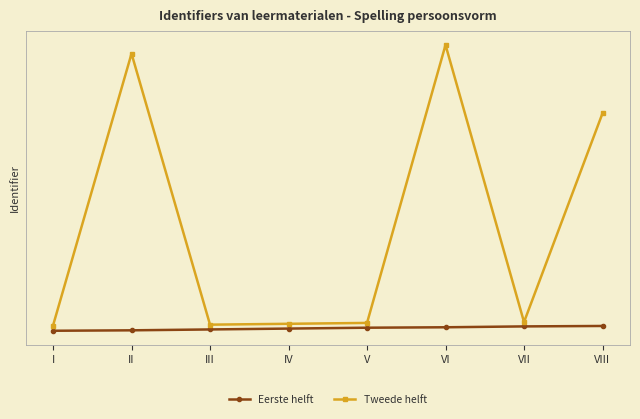

At which label does Eerste helft first exceed 1471955?

VI